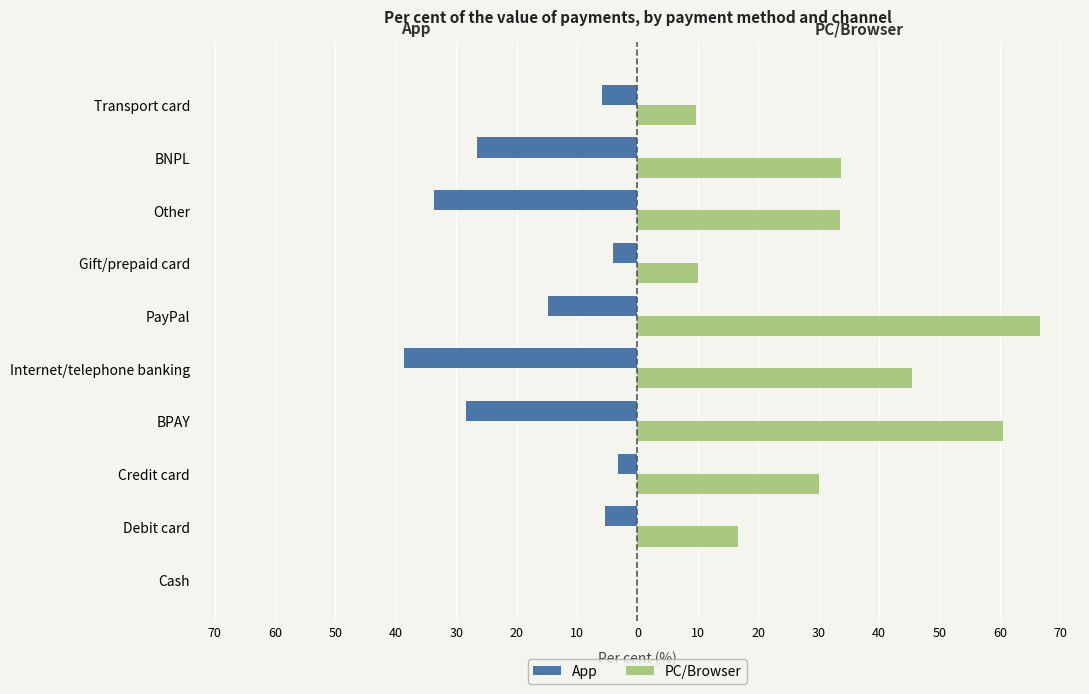

What are all the series names shown in the legend?

App, PC/Browser